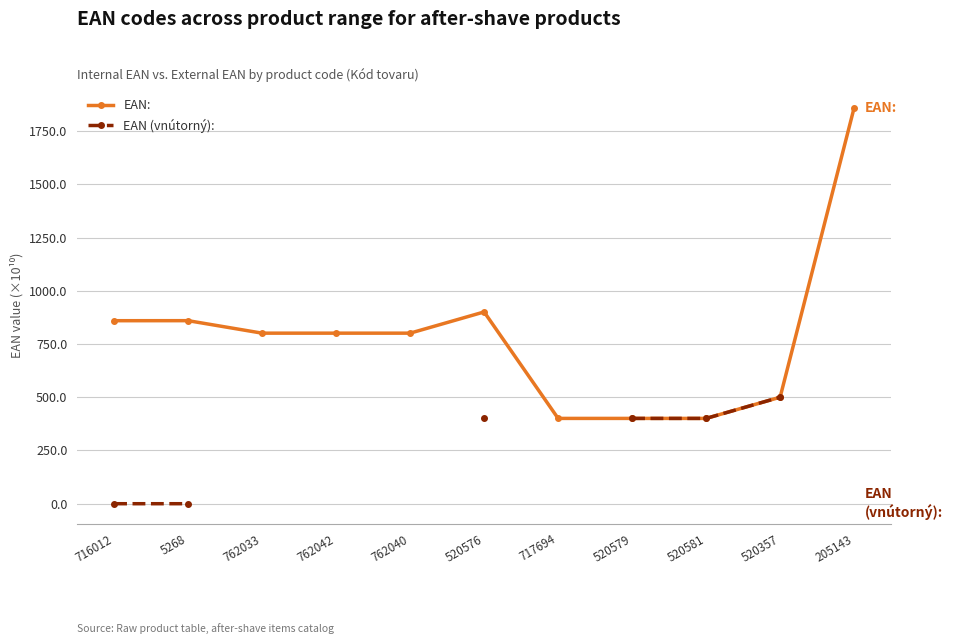

At which category does EAN: reach its first local valley?

762033